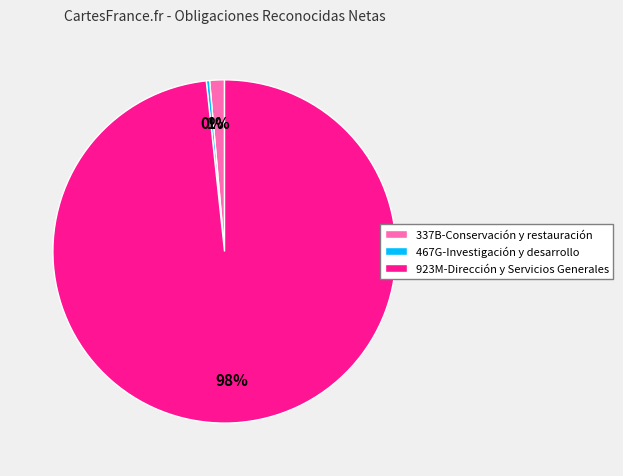

What is the largest slice in the pie chart?

923M-Dirección y Servicios Generales